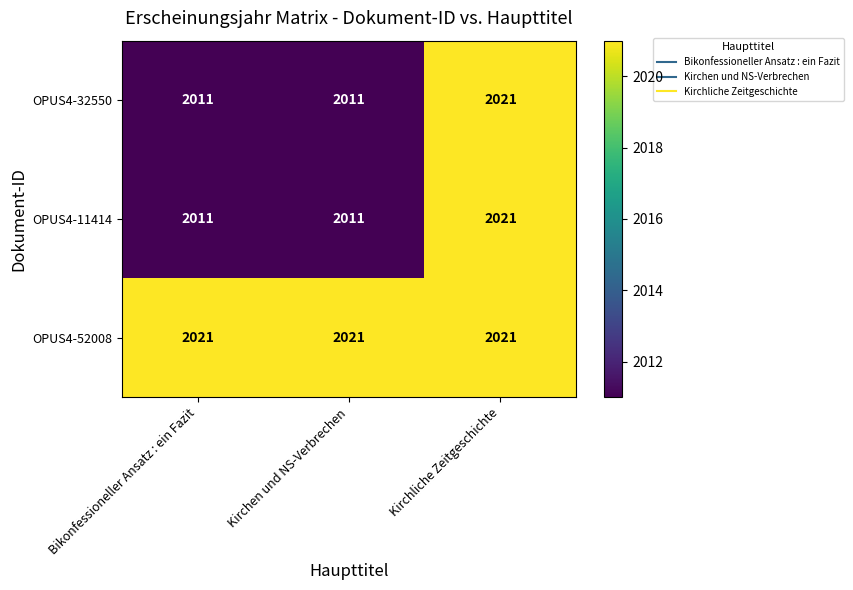

What is the spread (max minus min) of values at Bikonfessioneller Ansatz : ein Fazit?

10